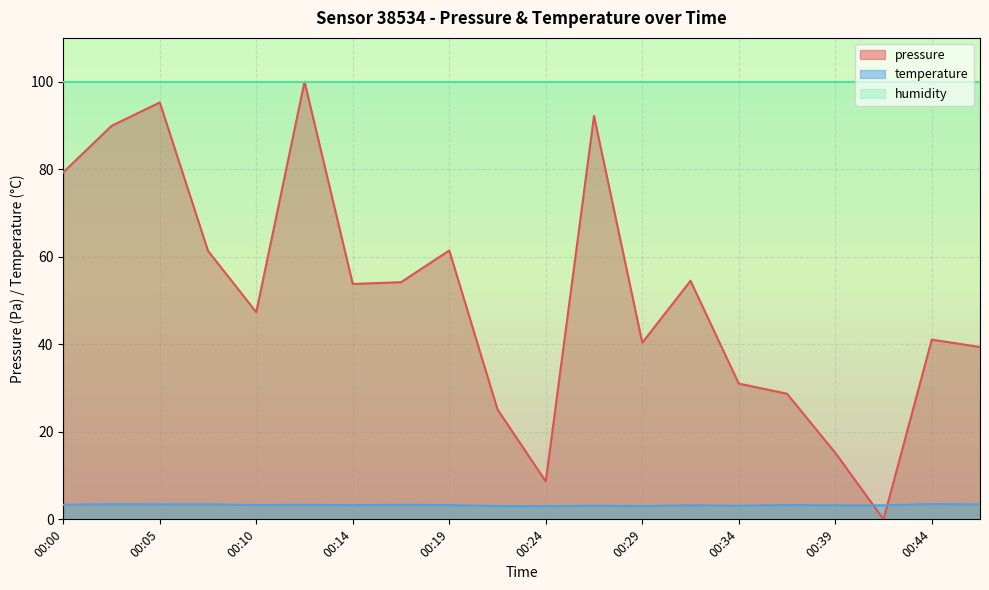

Where is the first local minimum for temperature?

00:10